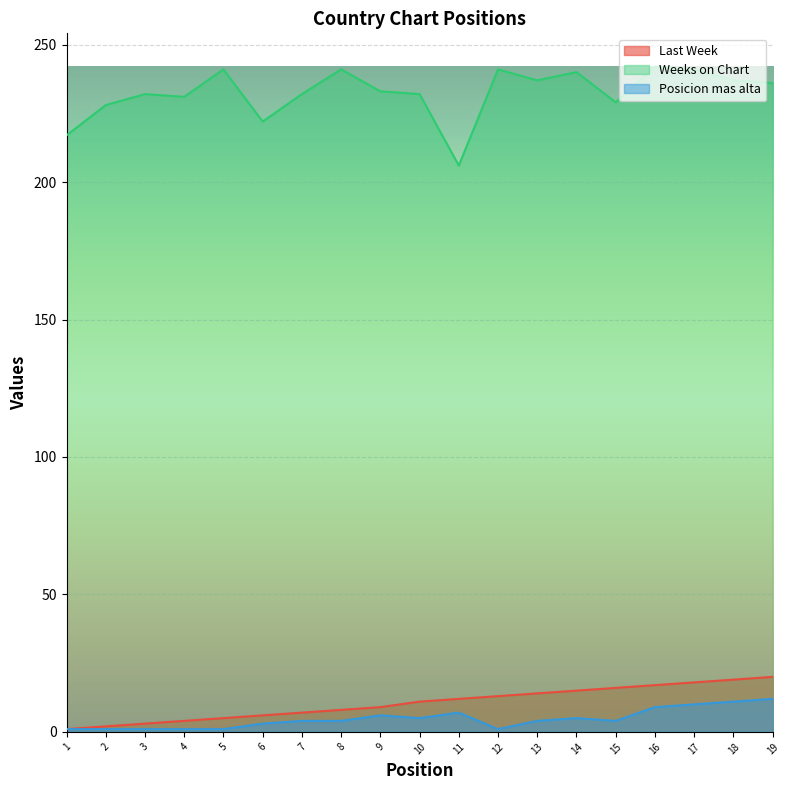

What is the maximum value for Weeks on Chart?

242